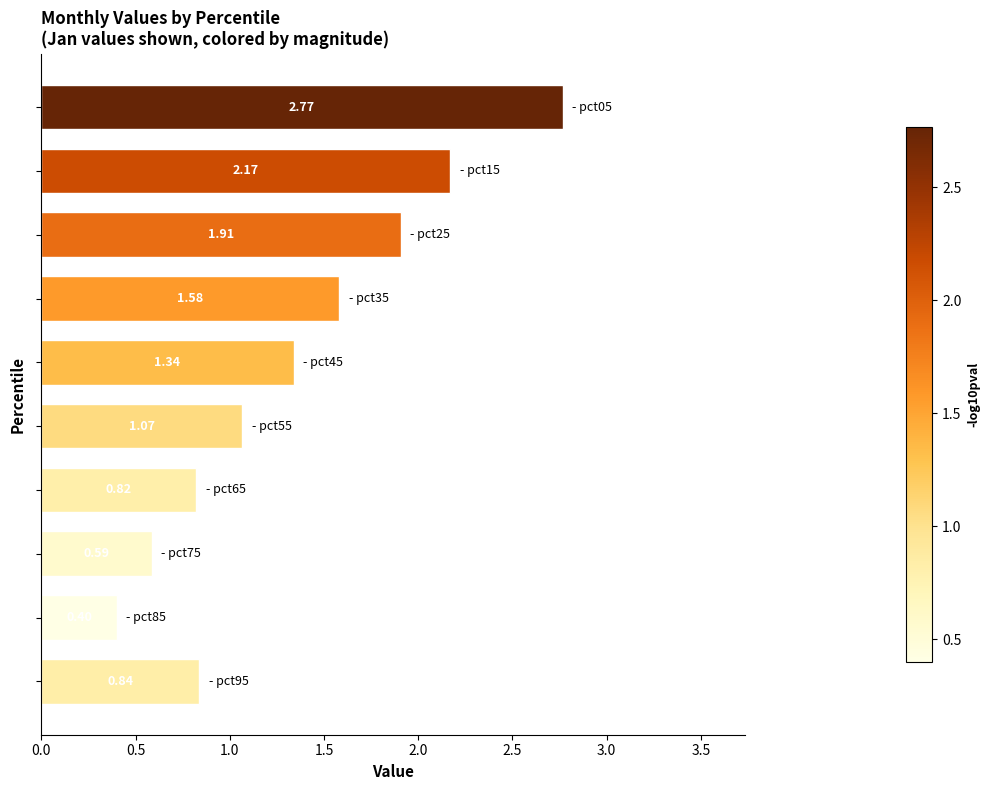

What is the sum of all values?

13.5